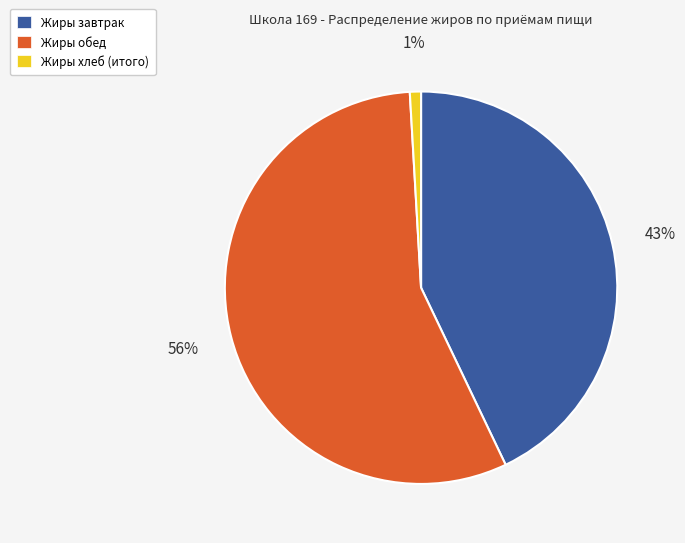

Count the number of slices in the pie.

3